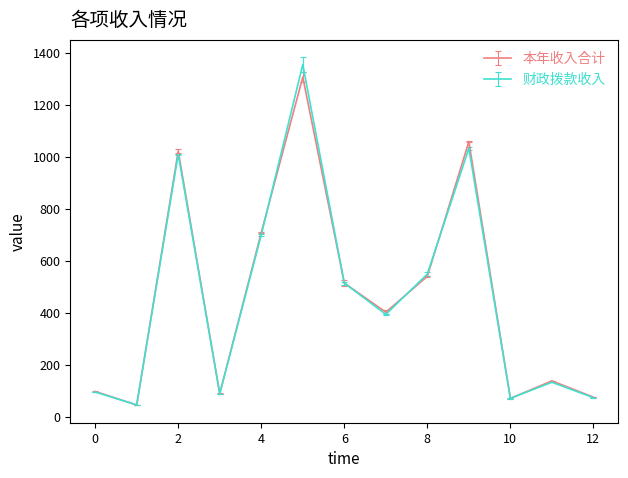

What is the minimum value shown in the chart?

45.0